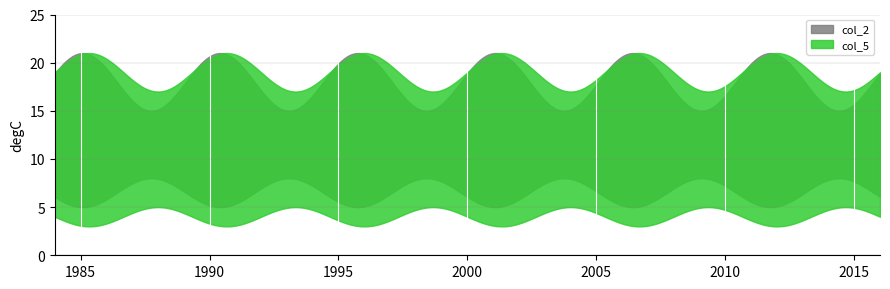

Which series has the largest total across all categories?

col_2